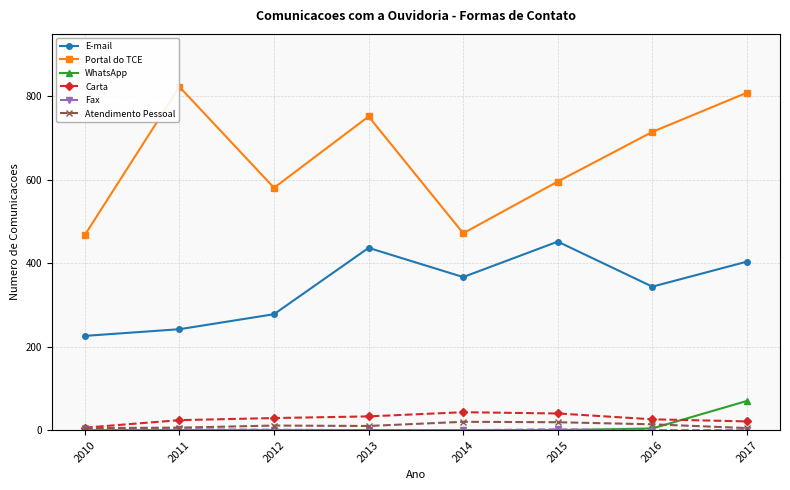

What is the highest value of the WhatsApp series?

70